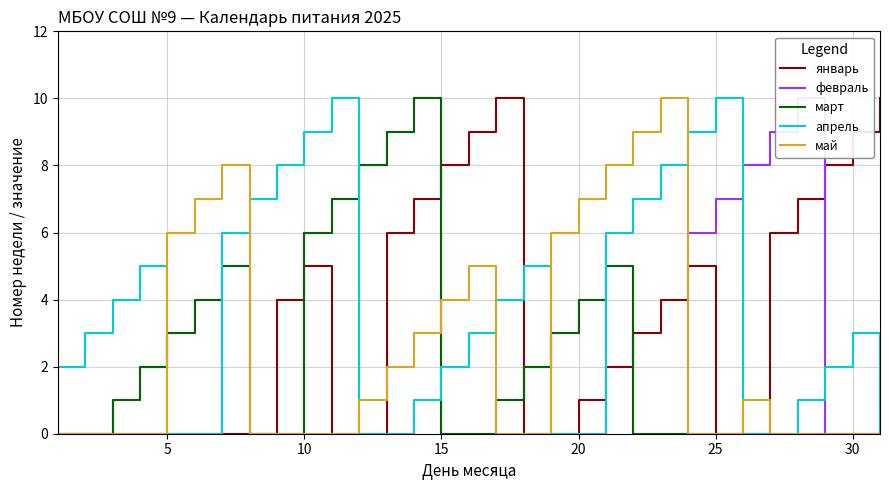

The апрель series shows 10 at 25. True or false?

True